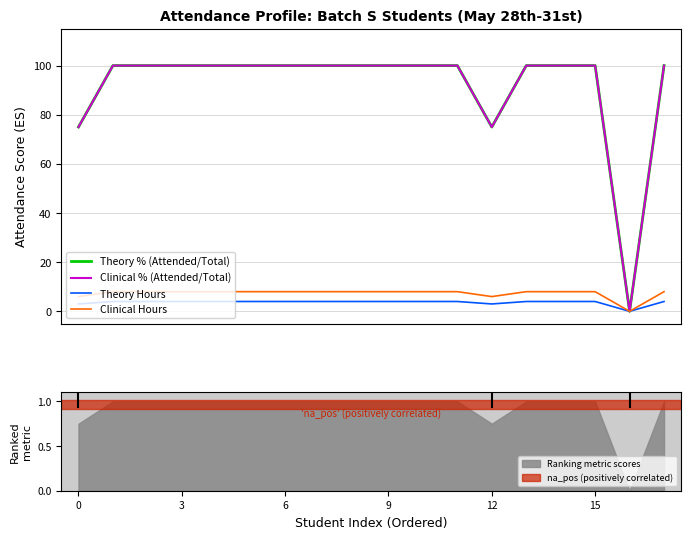

True or false: Clinical % (Attended/Total) and Theory Hours cross at least once.

False